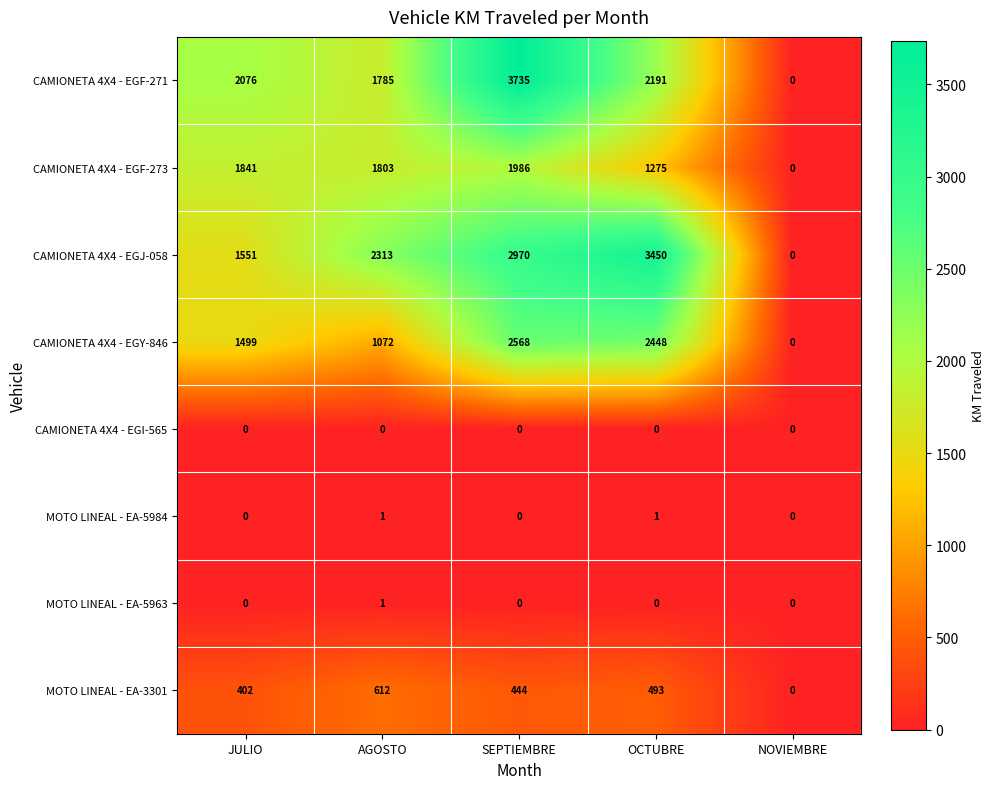

Which category has the highest value across all series?

SEPTIEMBRE